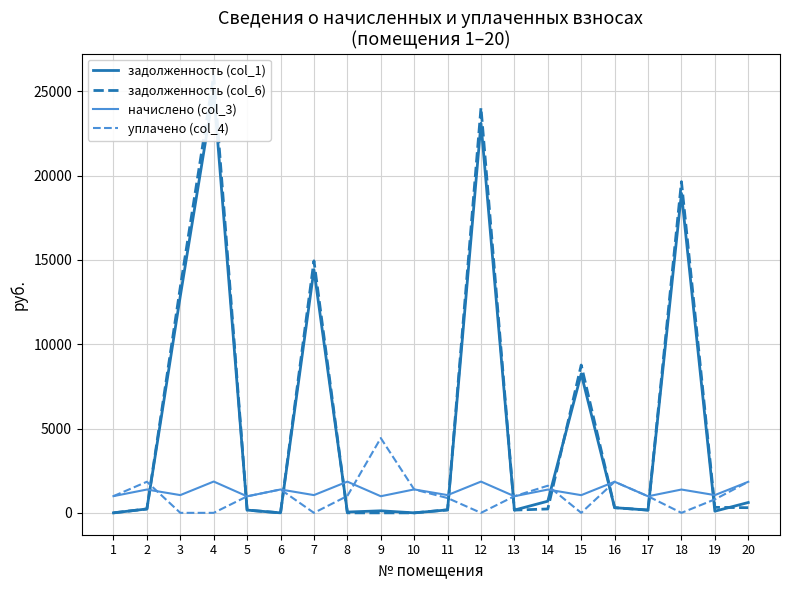

What is the difference between the задолженность (col_6) values at 13 and 10?

164.3